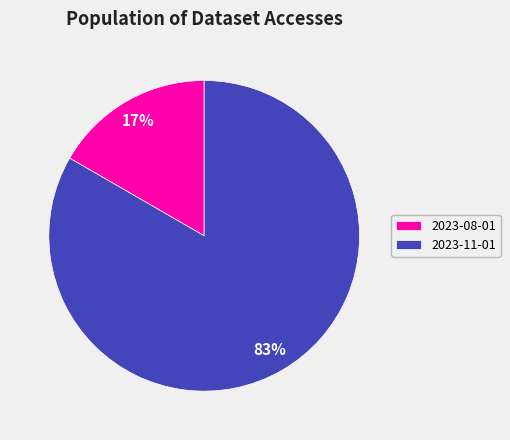

How many slices are in this pie chart?

2